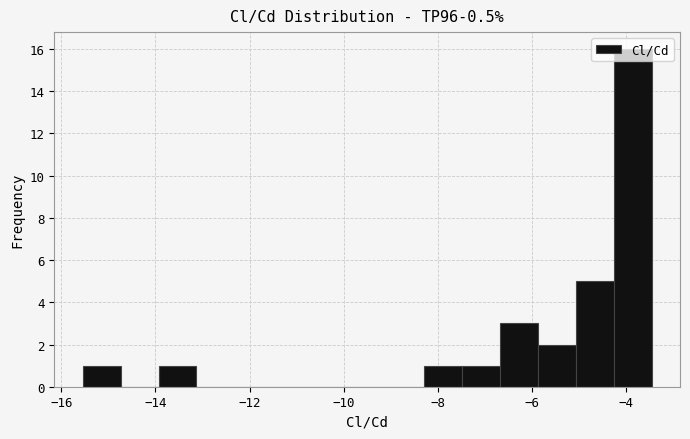

How tall is the bar that spans -8.2 to -7.4 on the x-axis? Neither the bar edges nor the heights are printed on the chart, so give them approximately, as read against the axes.

1